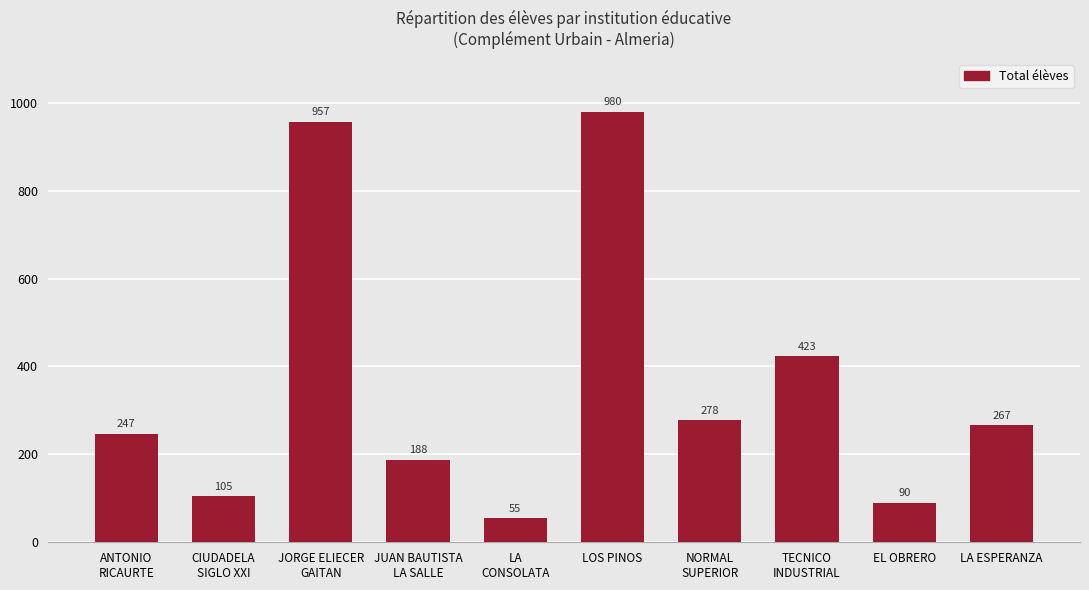

Rank the categories by value from lowest to highest.

LA
CONSOLATA, EL OBRERO, CIUDADELA
SIGLO XXI, JUAN BAUTISTA
LA SALLE, ANTONIO
RICAURTE, LA ESPERANZA, NORMAL
SUPERIOR, TECNICO
INDUSTRIAL, JORGE ELIECER
GAITAN, LOS PINOS